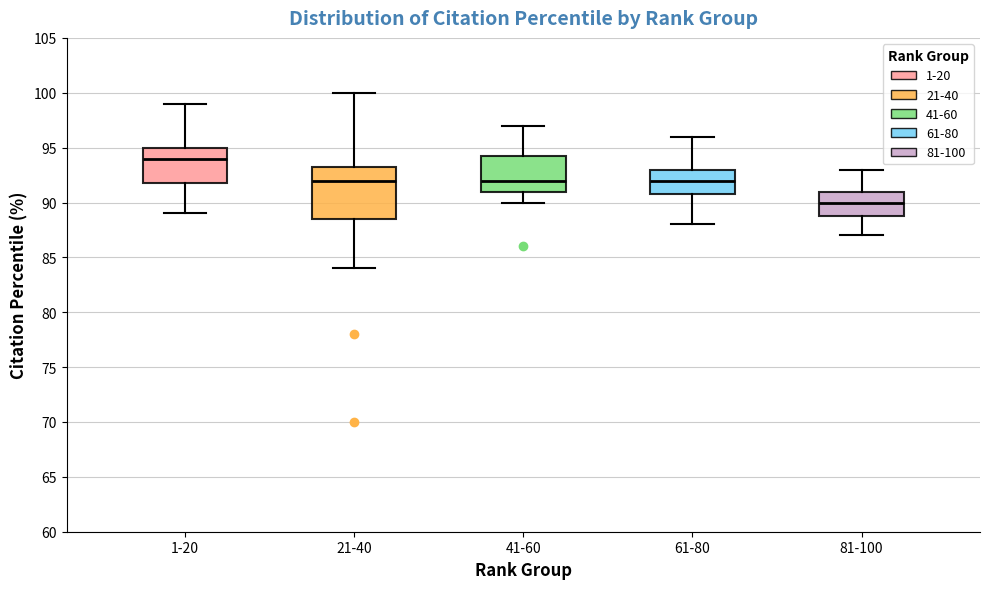

Where does the lower whisker of the box for 21-40 end on the y-axis? The values are not printed on the chart, so give them approximately, as read against the axis.

84.0